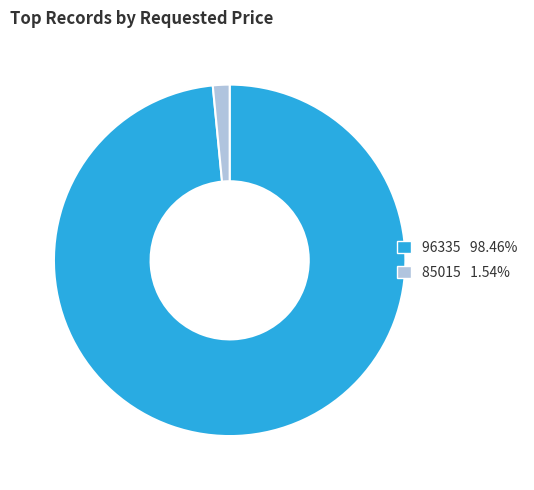

Between 85015 and 96335, which is larger?

96335